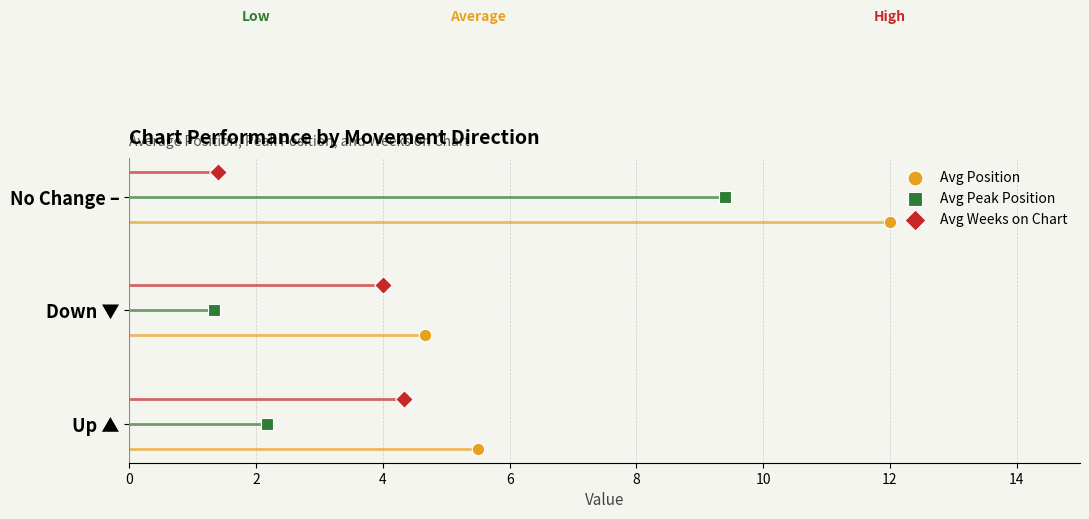

Which series reaches the minimum Y coordinate?

Avg Position